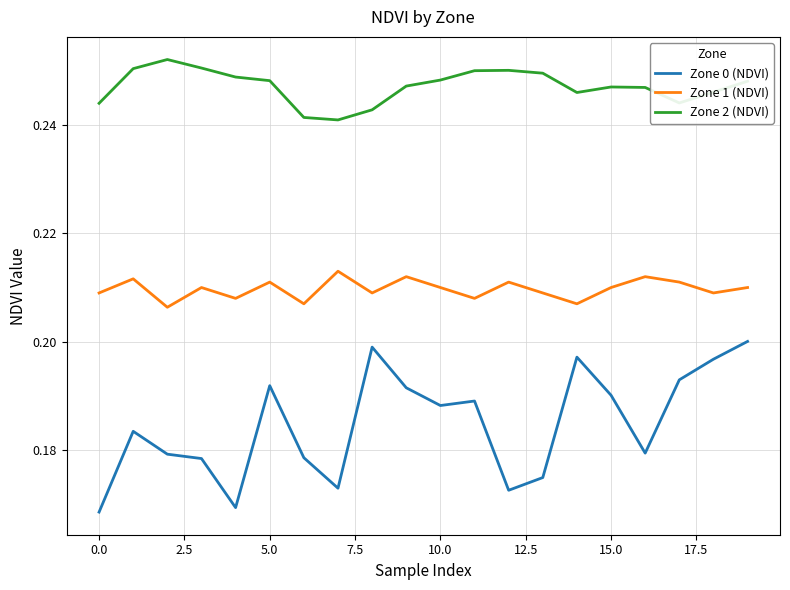

Rank the series by their maximum value, from highest to lowest.

Zone 2 (NDVI), Zone 1 (NDVI), Zone 0 (NDVI)